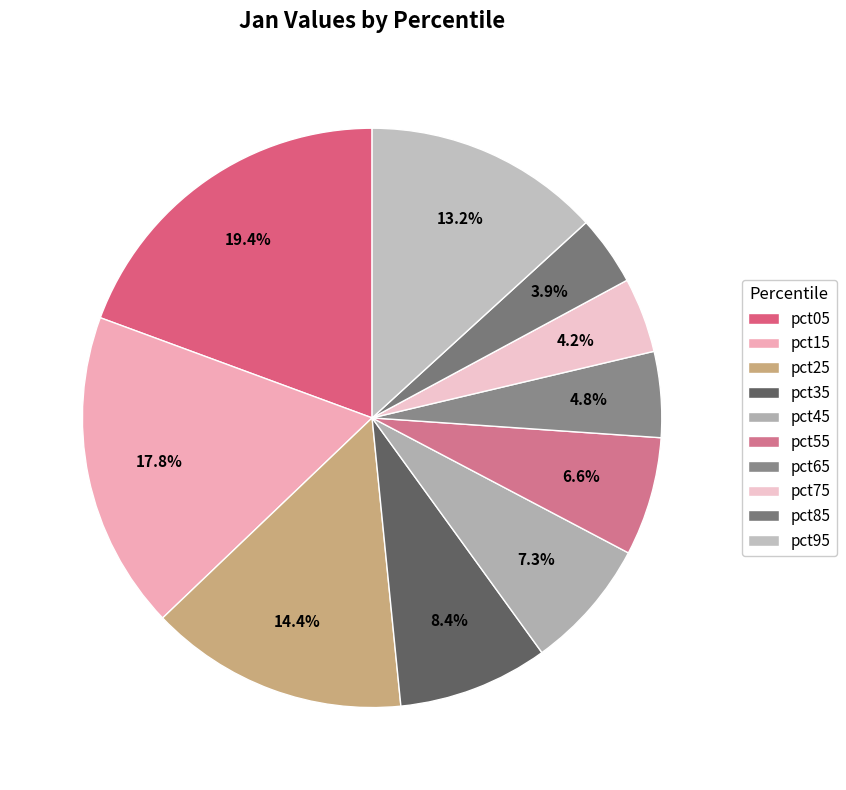

How many segments does this pie chart have?

10